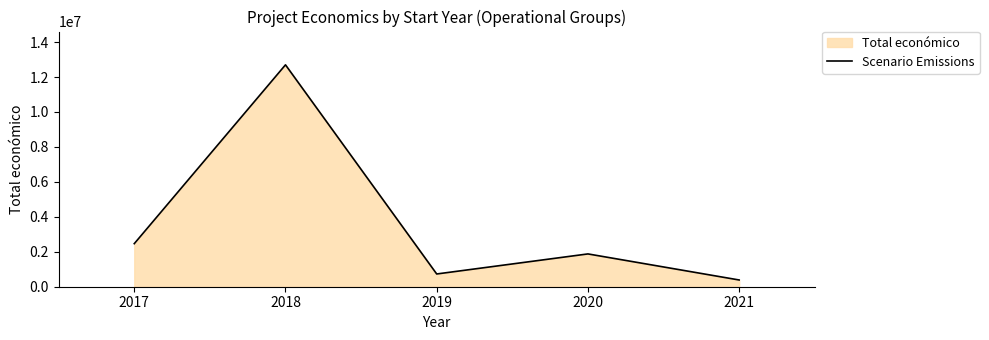

What is the difference between the maximum and minimum values?

12311971